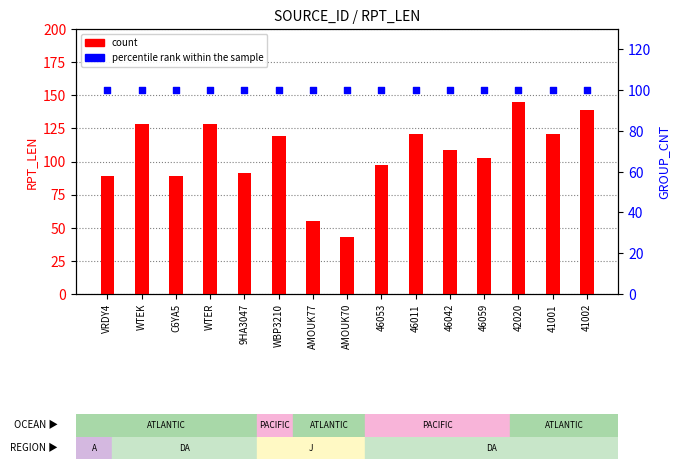

Is the value of count at WTEK greater than the value of percentile rank within the sample at 46059?

Yes